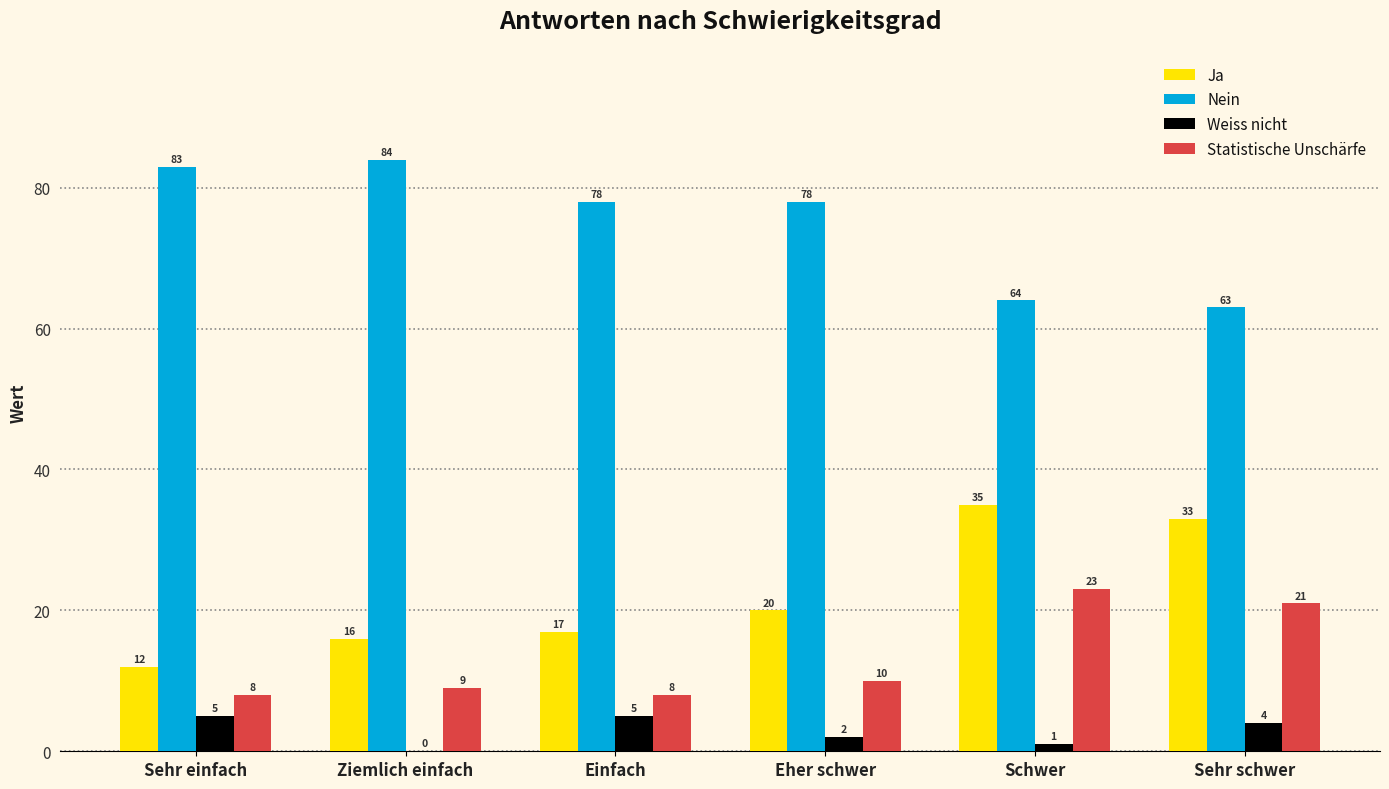

How many series are shown in this chart?

4